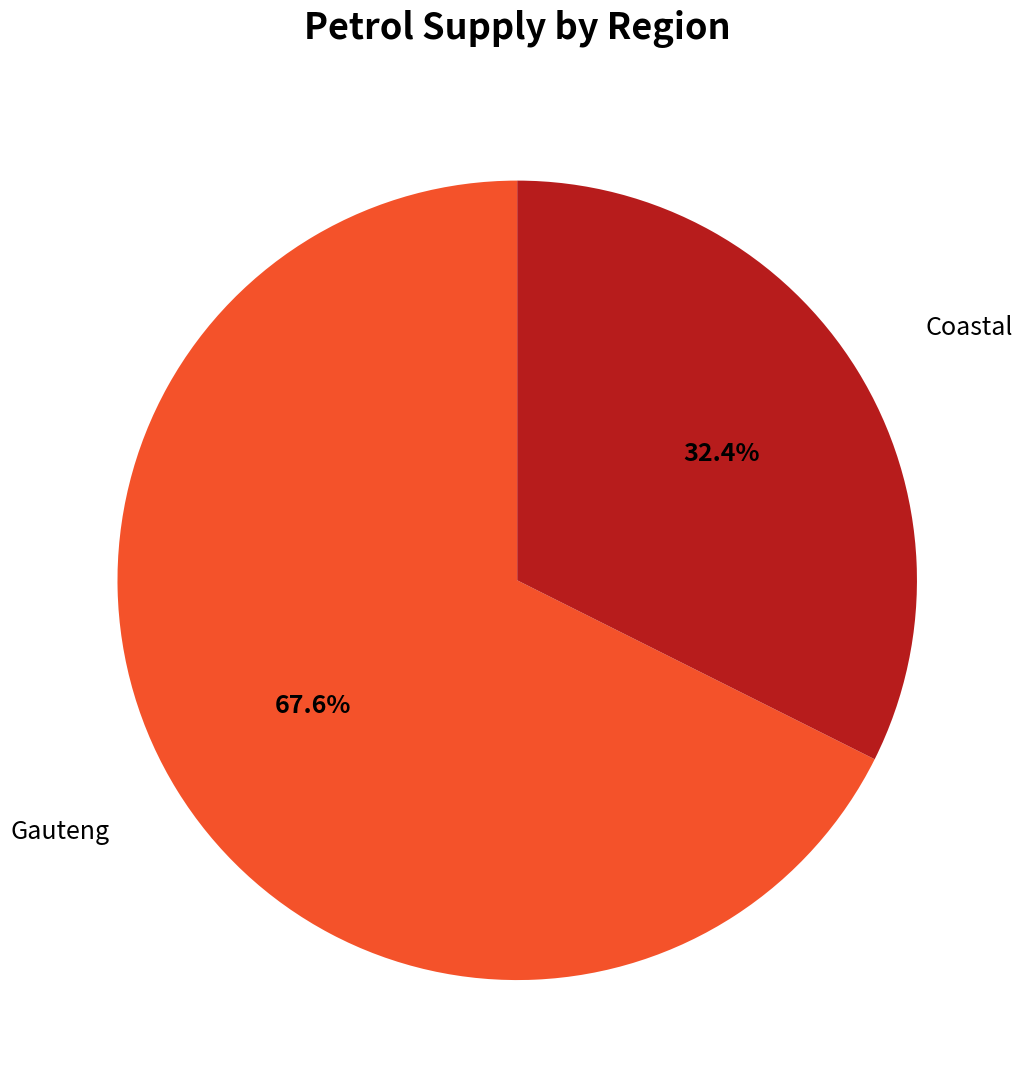

Is there any slice that represents more than half of the pie?

Yes